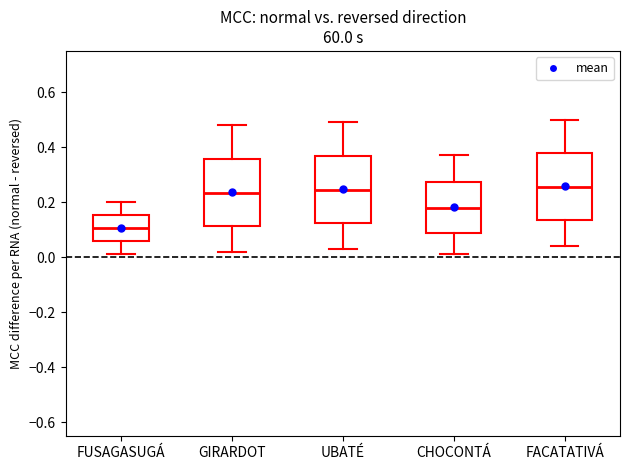

Where is the lower edge of the box for FUSAGASUGÁ on the y-axis? The values are not printed on the chart, so give them approximately, as read against the axis.

0.06